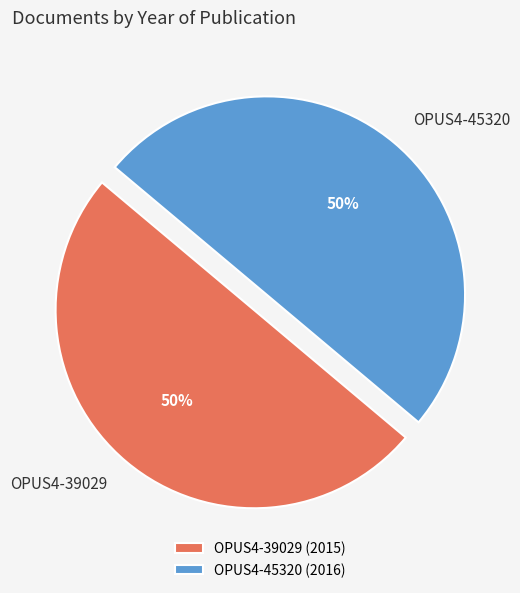

To the nearest percent, what is the average slice percentage?

50%